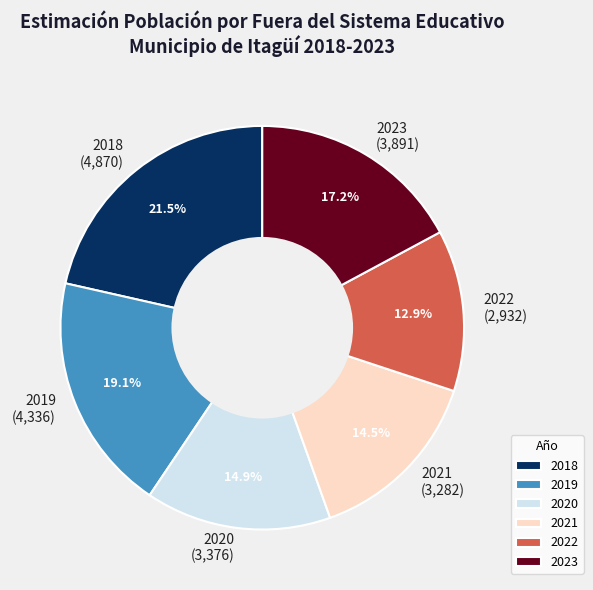

Does 2022 account for over 50% of the chart?

No